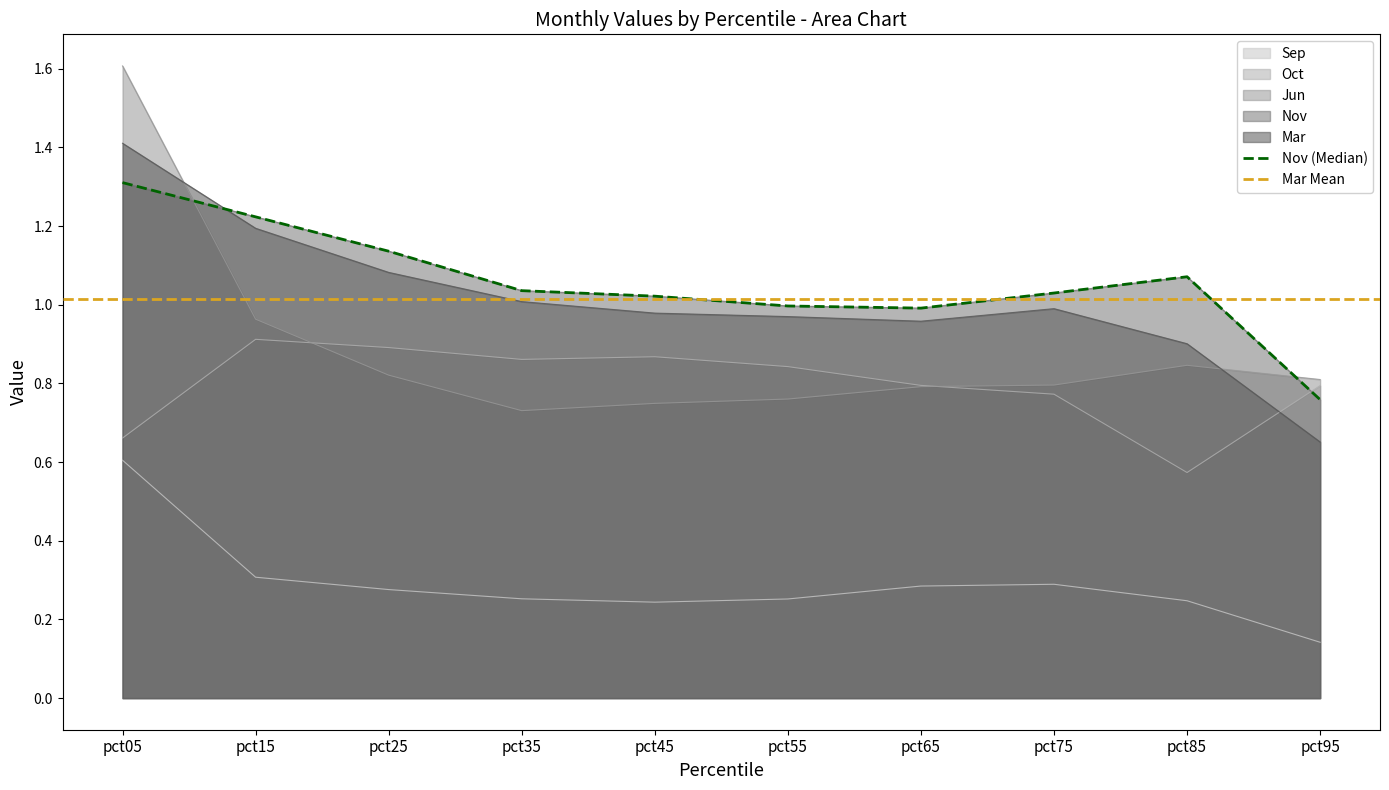

What is the value of the Oct point at the 4th from the left?

0.9